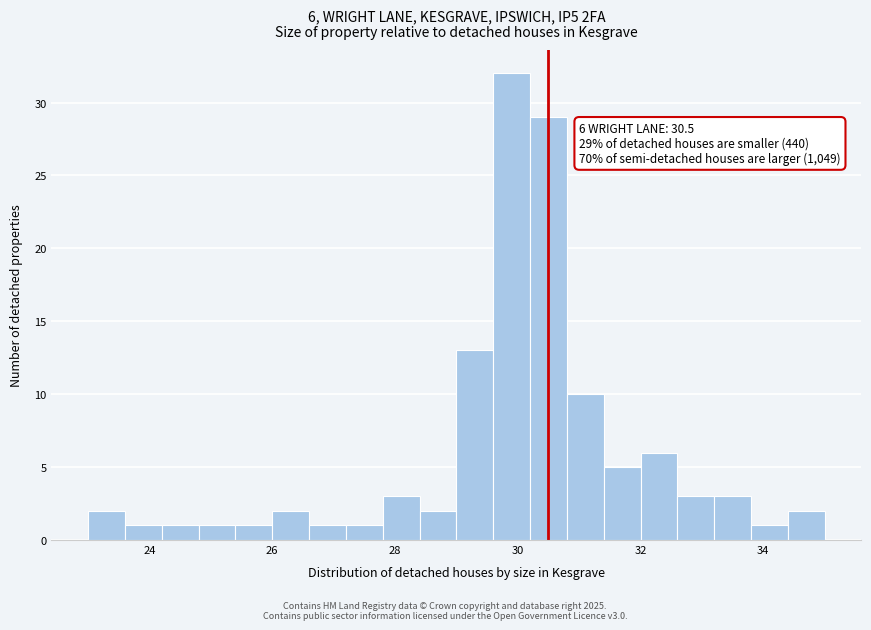

Around what value on the x-axis is the tallest bar? Give the approximate position of its centre, as read against the axis.

30.0